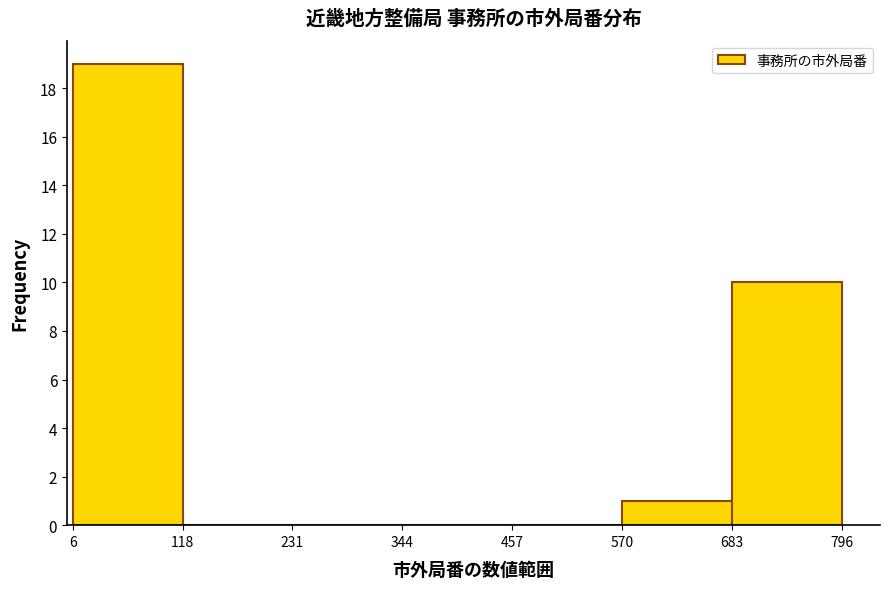

Reading left to right, list every bar in this chart as the range it spans on the x-axis followed by its height. The values are not printed on the chart, so give them approximately, as read against the axis.

6 to 118: 19
118 to 231: 0
231 to 344: 0
344 to 457: 0
457 to 570: 0
570 to 683: 1
683 to 796: 10